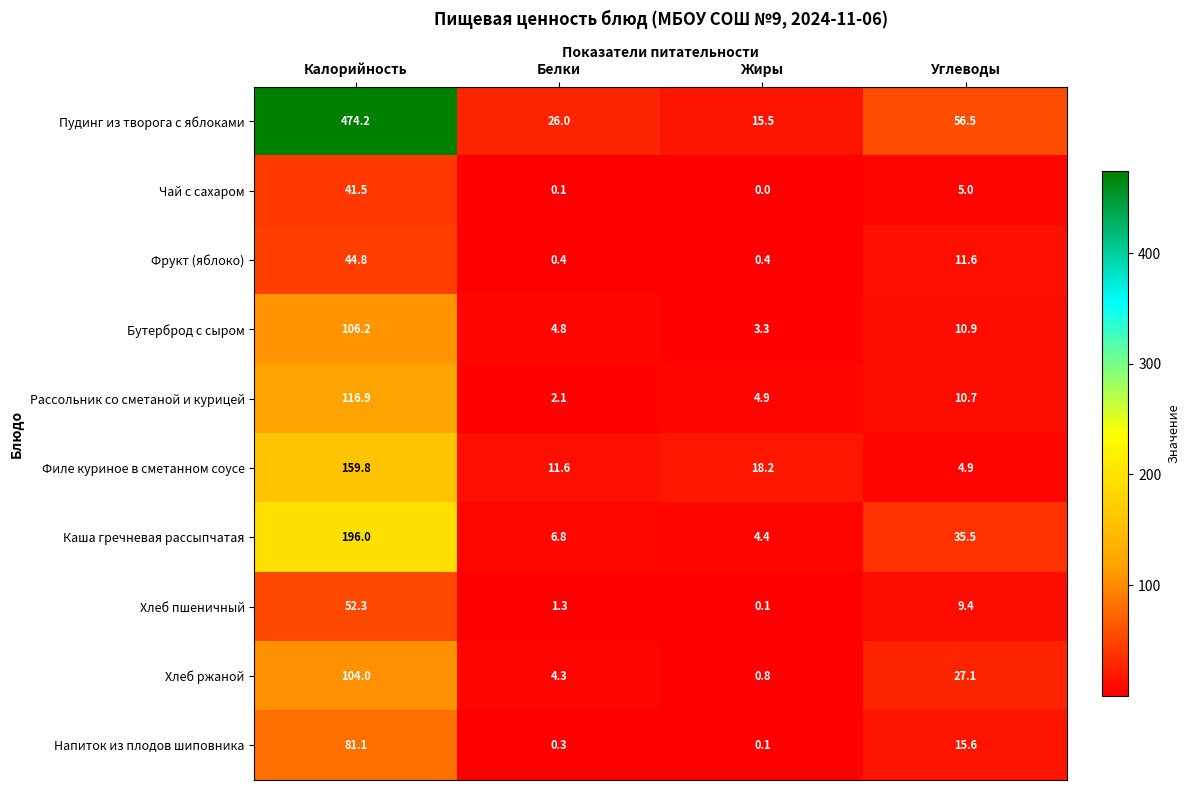

What is the difference between the second highest and minimum values in the Рассольник со сметаной и курицей series?

8.6